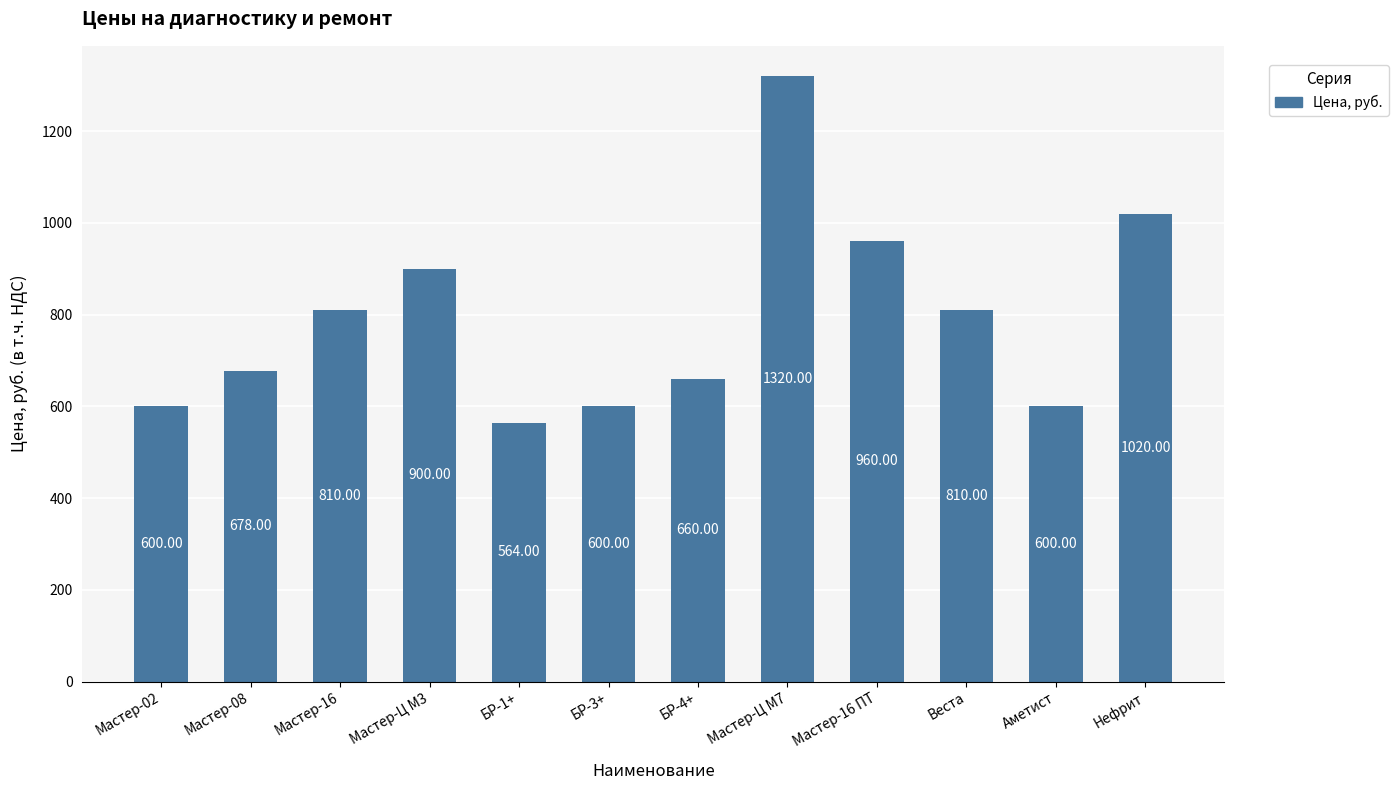

How many data points are less than 810?

6